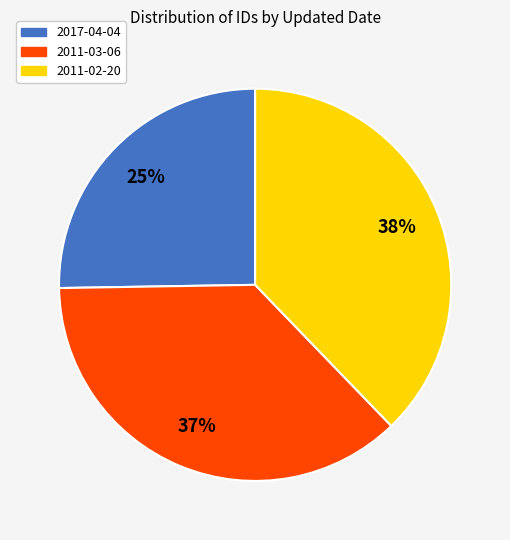

Which has a higher value, 2017-04-04 or 2011-03-06?

2011-03-06